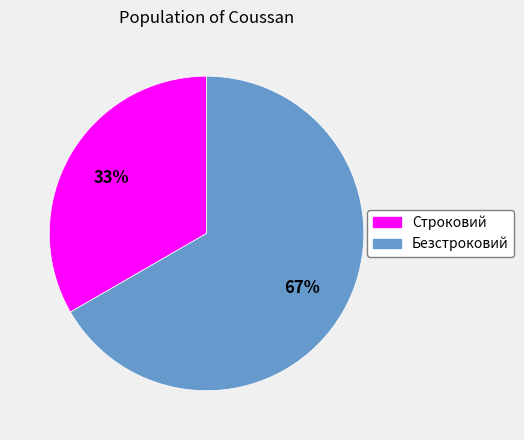

Which slice is the smallest?

Строковий